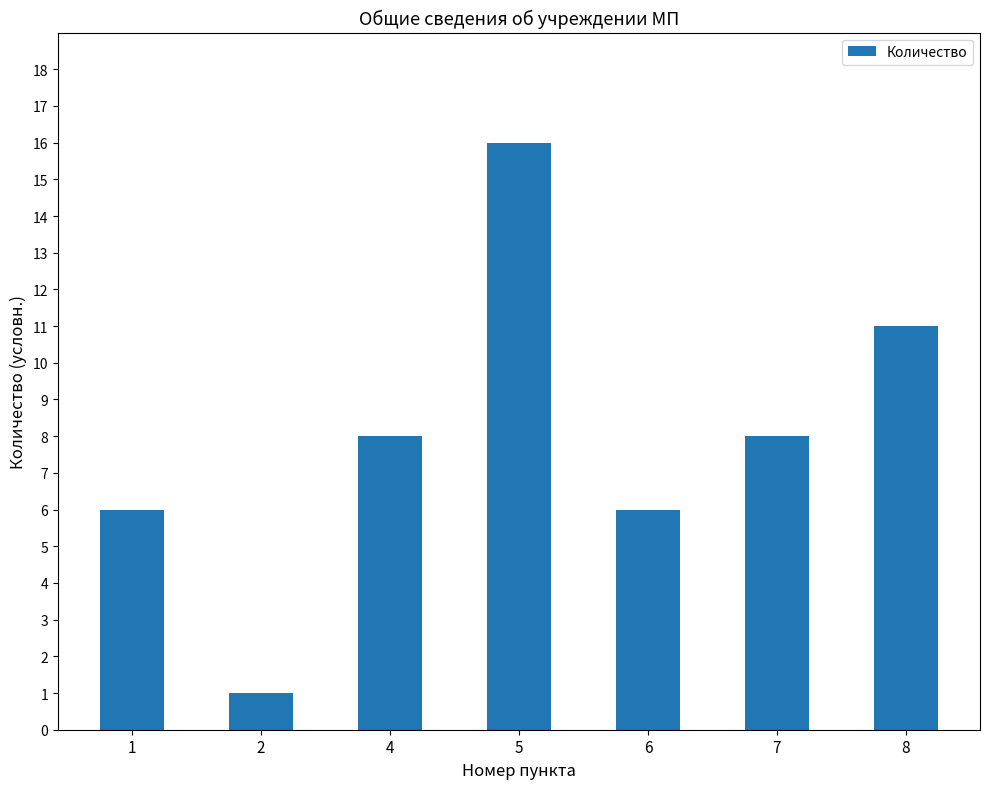

What is the minimum value shown in the chart?

1